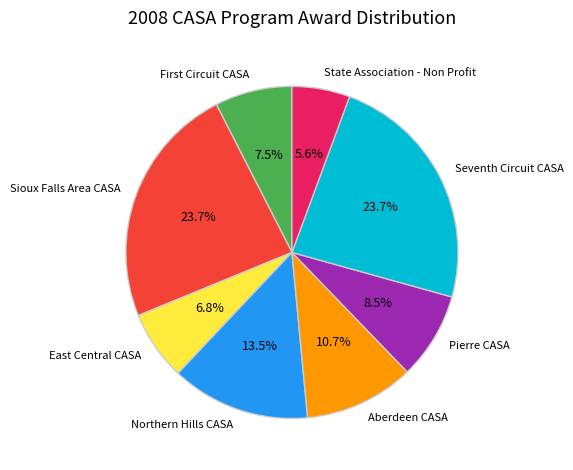

Is there any slice that represents more than half of the pie?

No